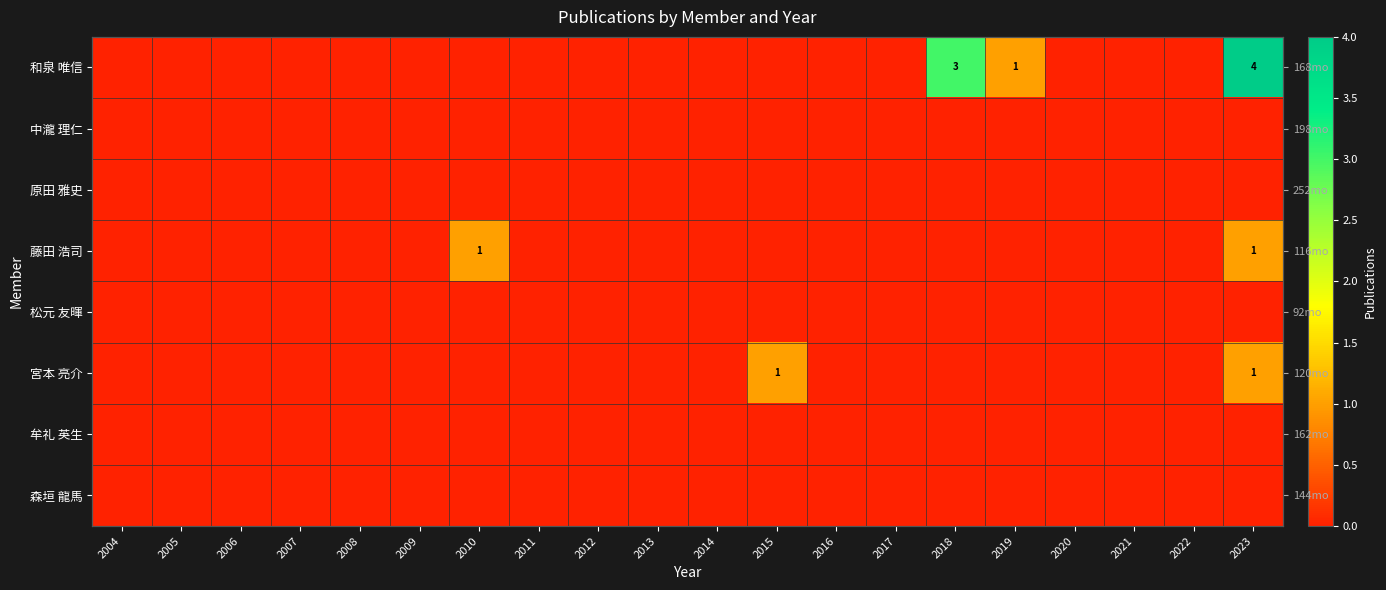

What is the total value across all series at 2018?

3